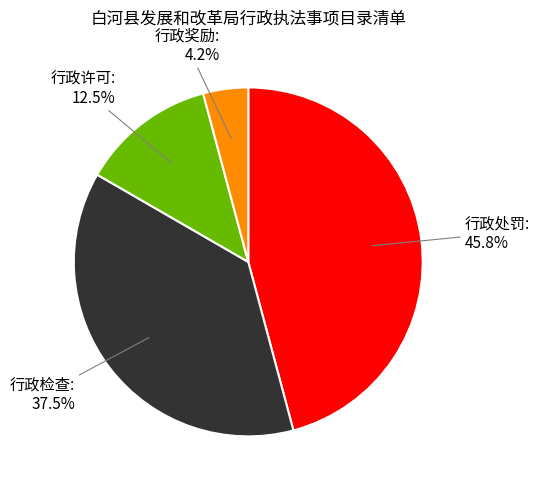

Is there any slice that represents more than half of the pie?

No